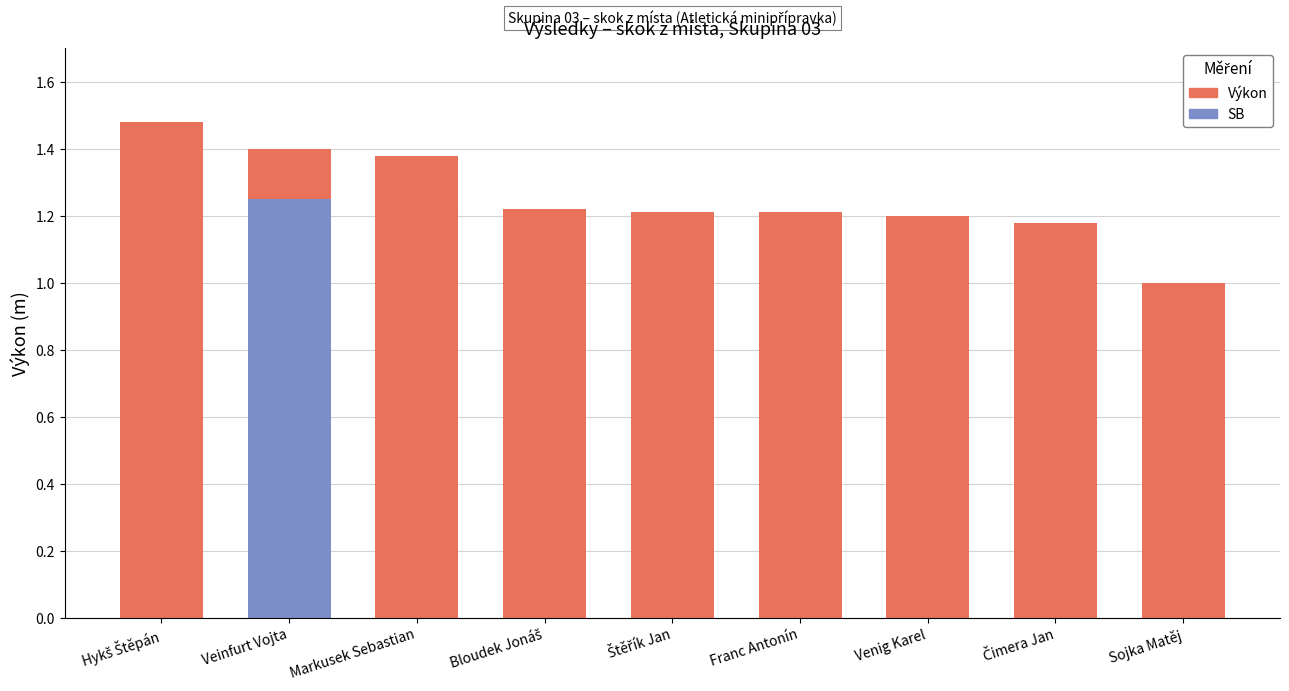

How many categories are shown in the chart?

9